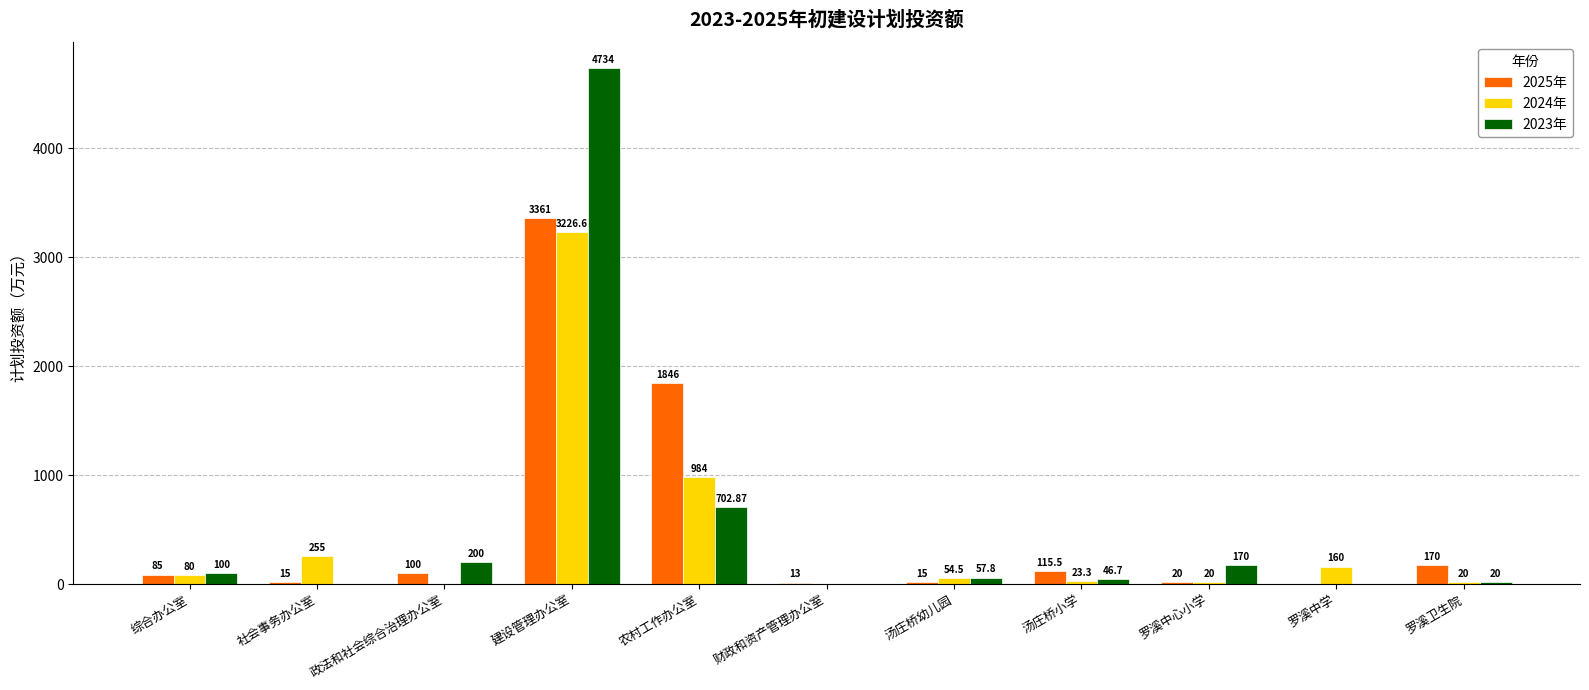

Are the bars grouped side by side (vs. stacked)?

Yes